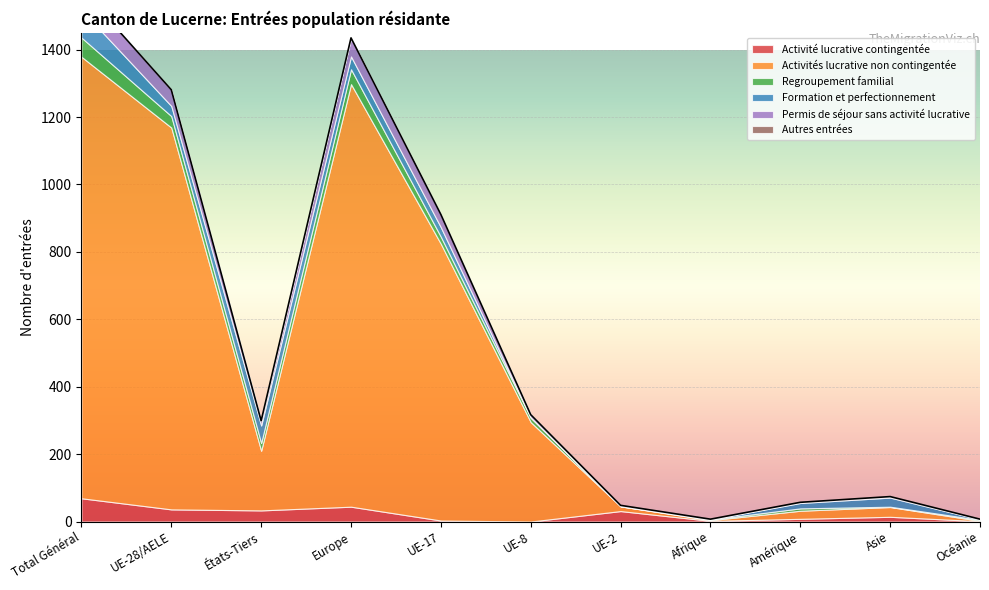

What is the difference between the maximum and minimum values in the Permis de séjour sans activité lucrative series?

61